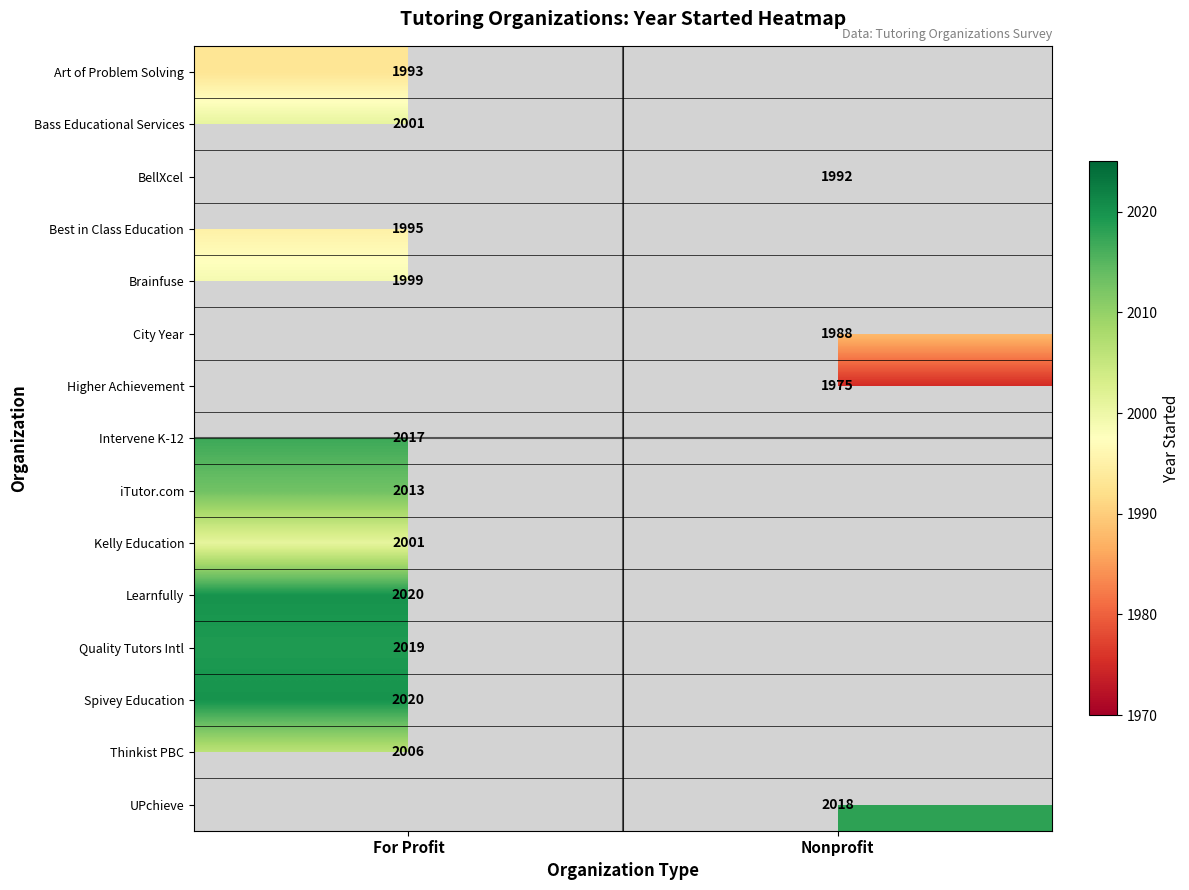

True or false: Higher Achievement has a value of 1975 at Nonprofit.

True